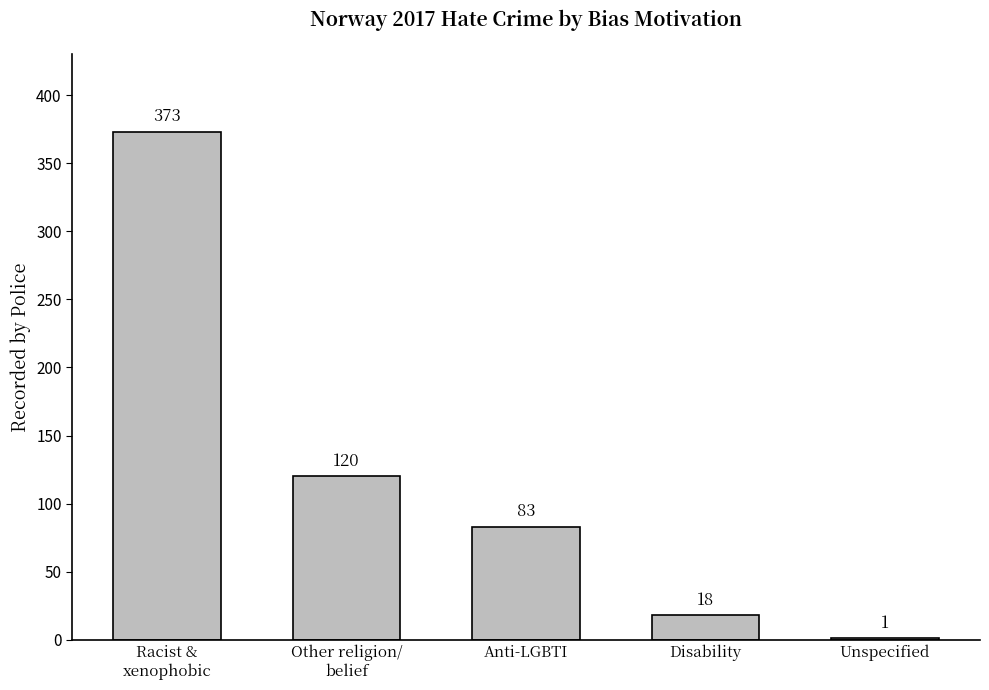

The chart shows a value of 57 at Anti-LGBTI. True or false?

False